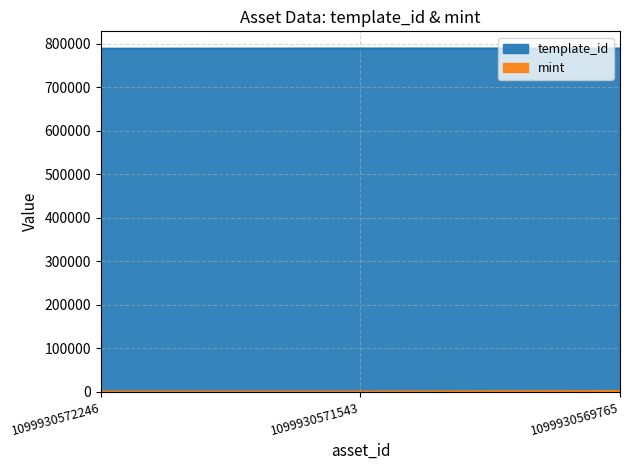

List the series in order of their peak value, highest first.

template_id, mint